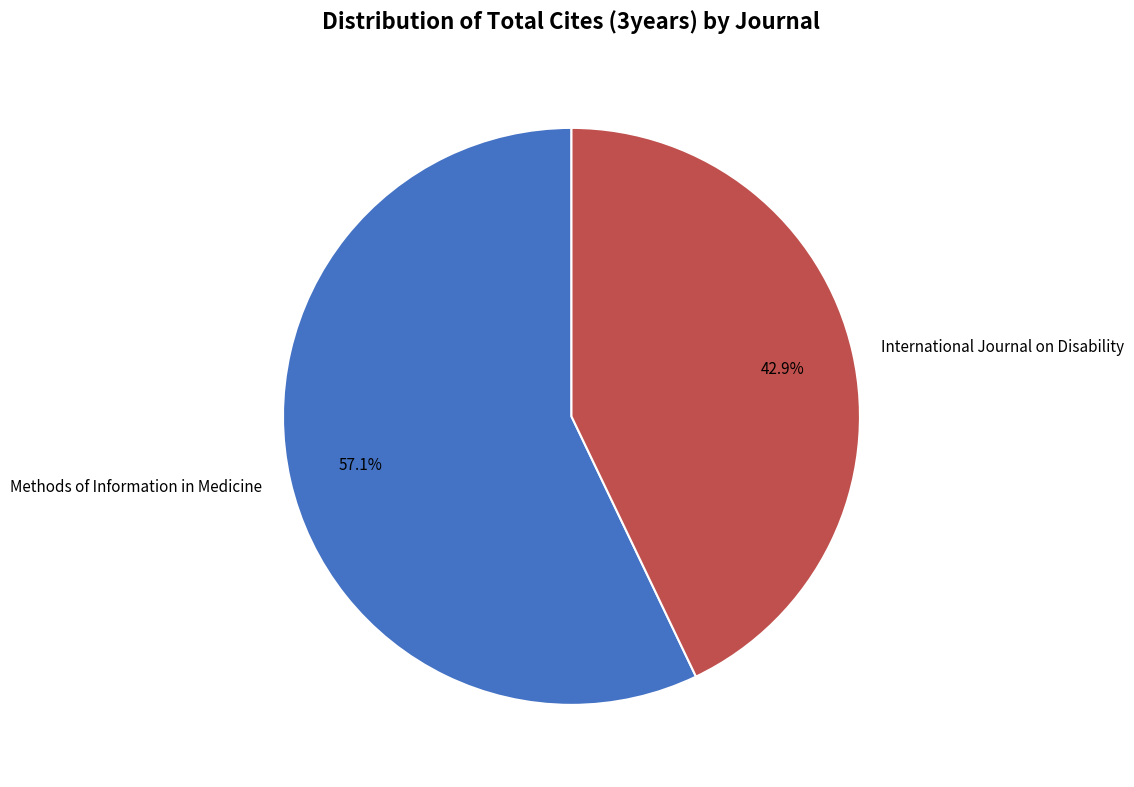

To the nearest percent, what is the average slice percentage?

50%